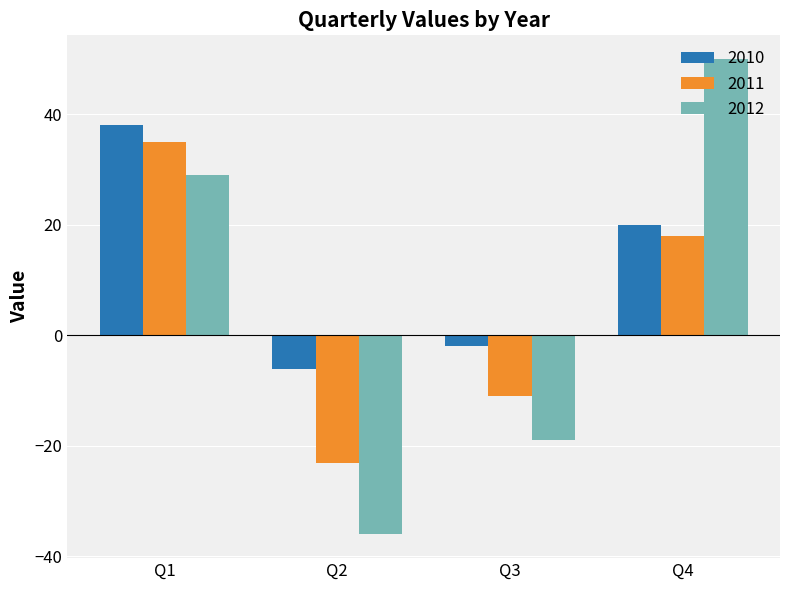

Between Q1 and Q4, which series saw the biggest shift?

2012